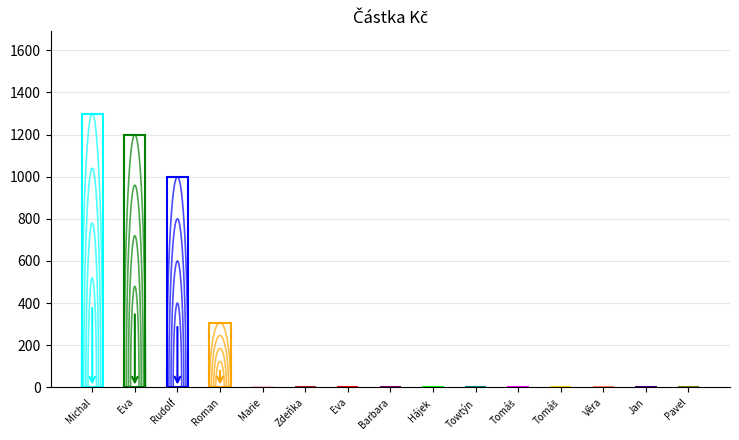

Are the bars grouped side by side (vs. stacked)?

No